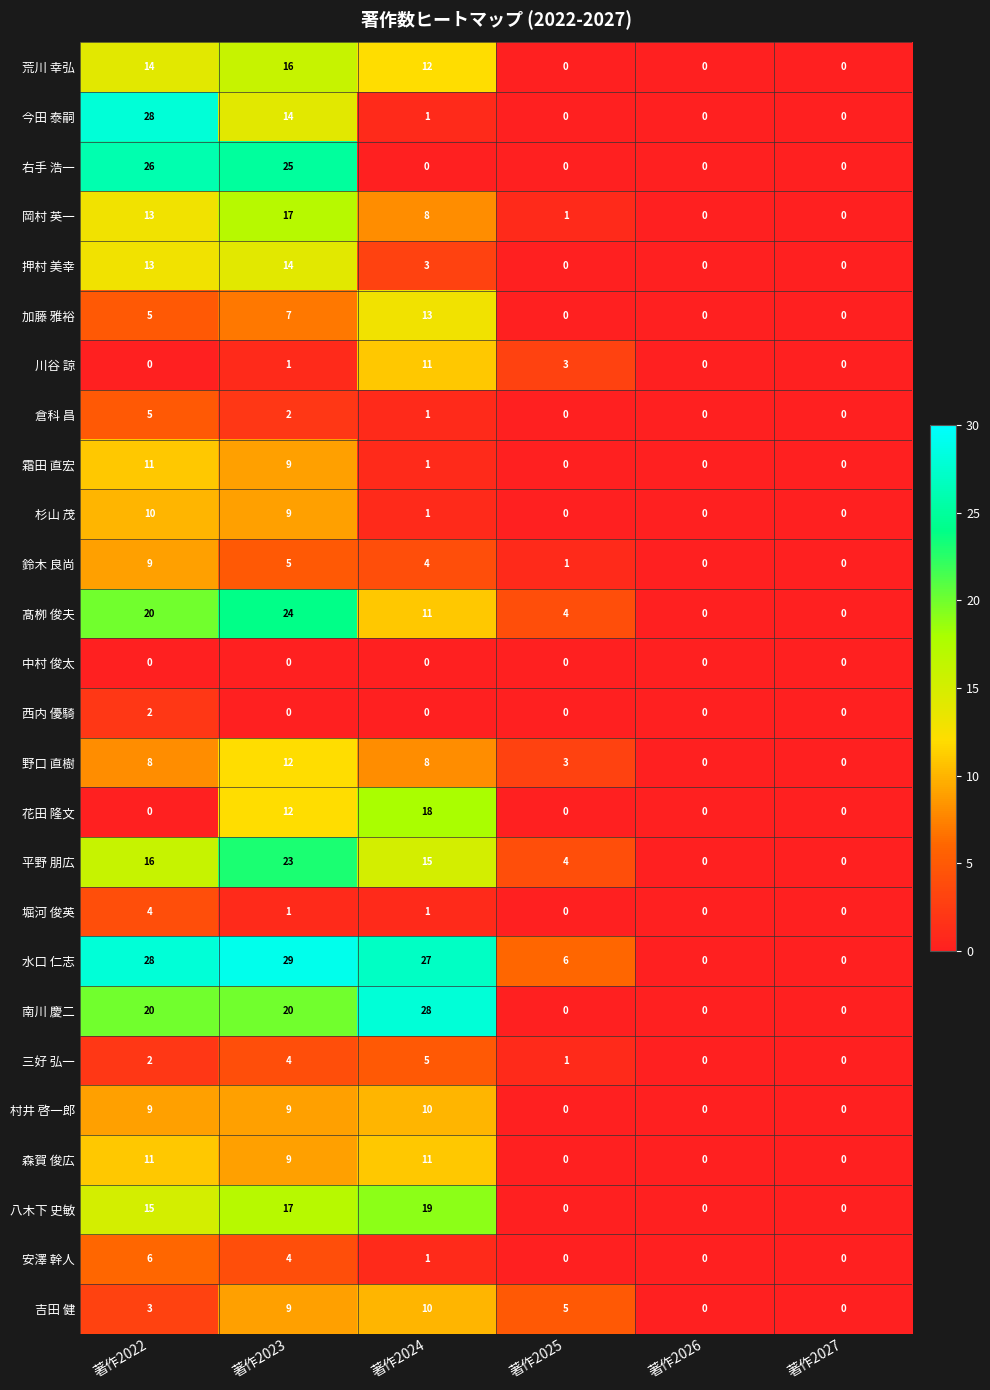

Which category has the highest value across all series?

著作2023